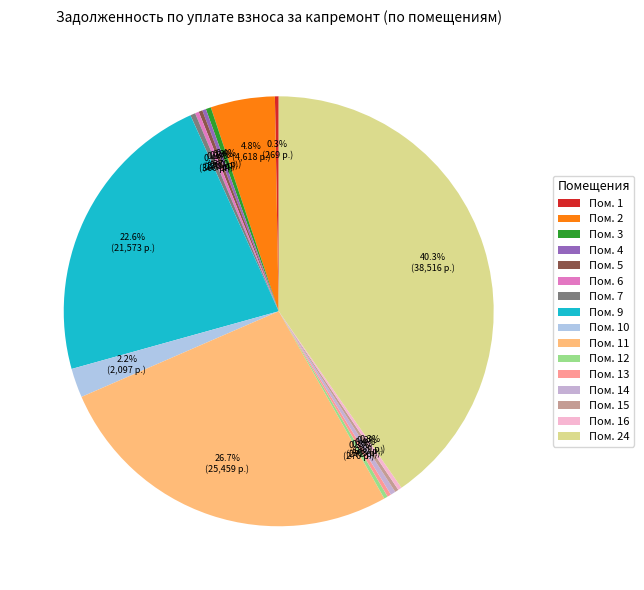

To the nearest percent, what is the average slice percentage?

6%